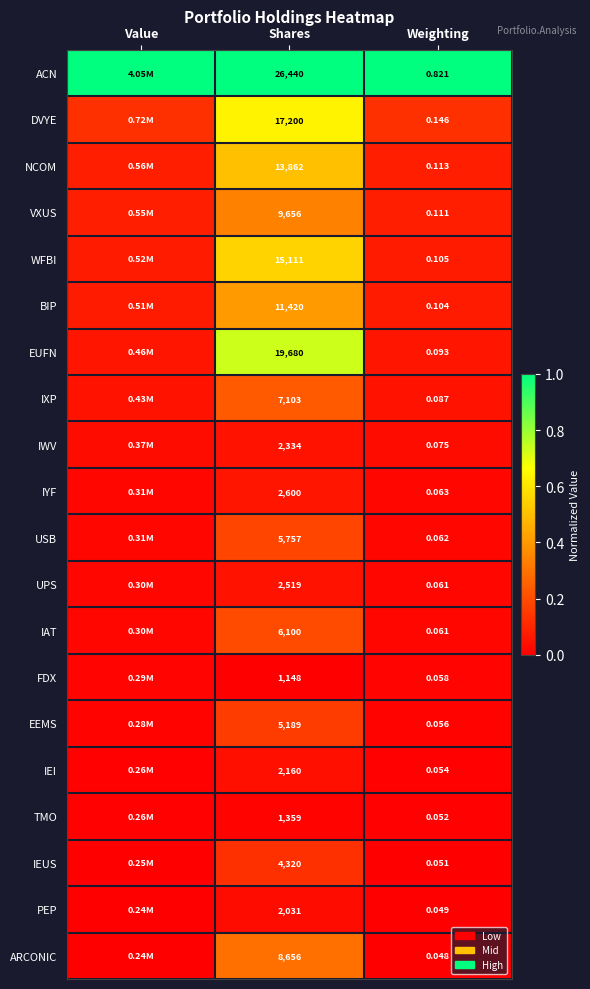

Rank the series at Shares from highest to lowest value.

ACN, EUFN, DVYE, WFBI, NCOM, BIP, VXUS, ARCONIC, IXP, IAT, USB, EEMS, IEUS, IYF, UPS, IWV, IEI, PEP, TMO, FDX